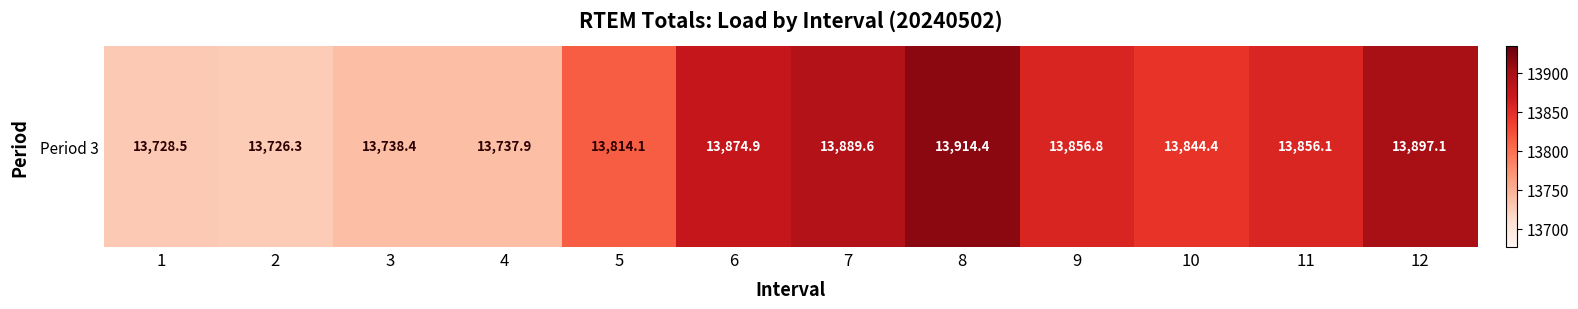

What is the maximum value shown in the chart?

13914.4